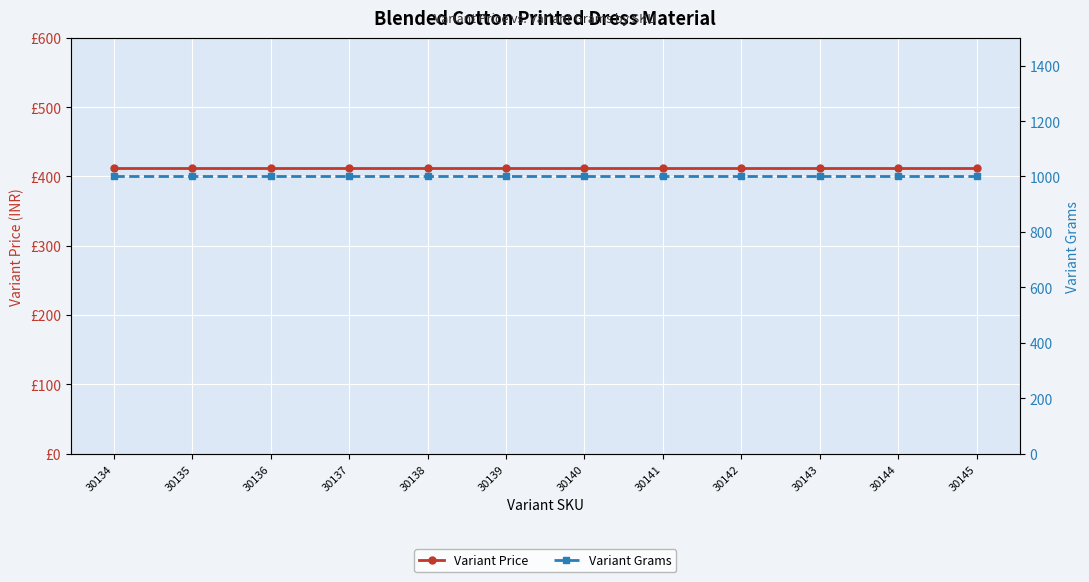

Is the value of Variant Grams at 30143 greater than the value of Variant Price at 30135?

Yes